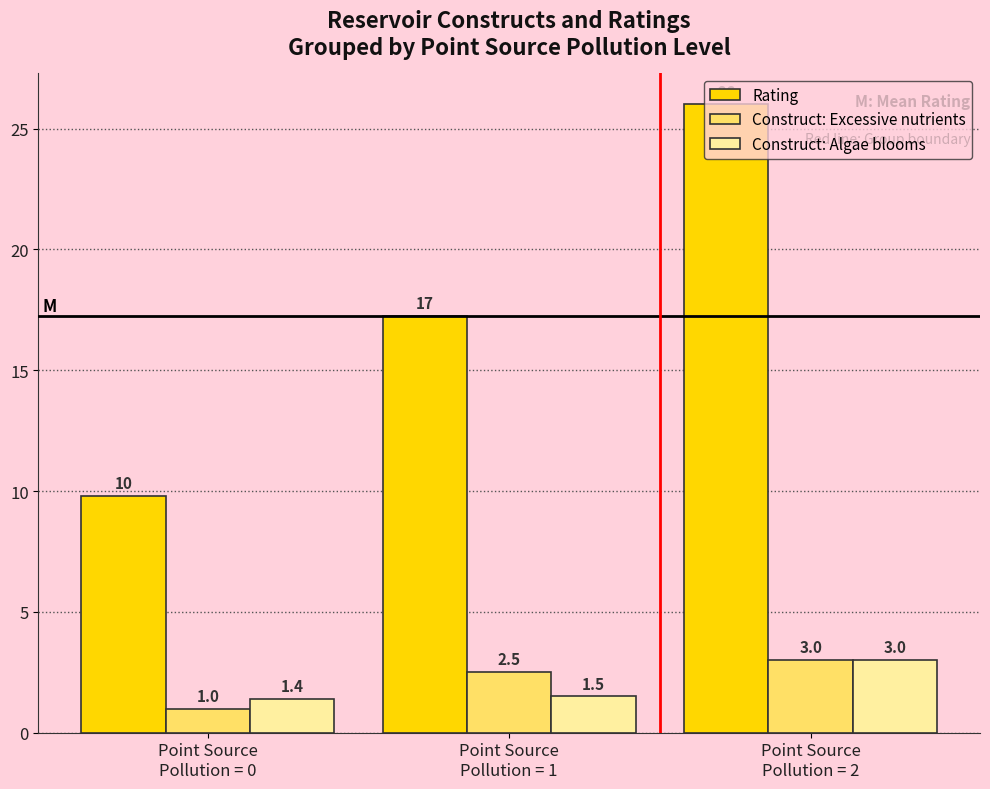

What is the average value of the Rating series?

17.7